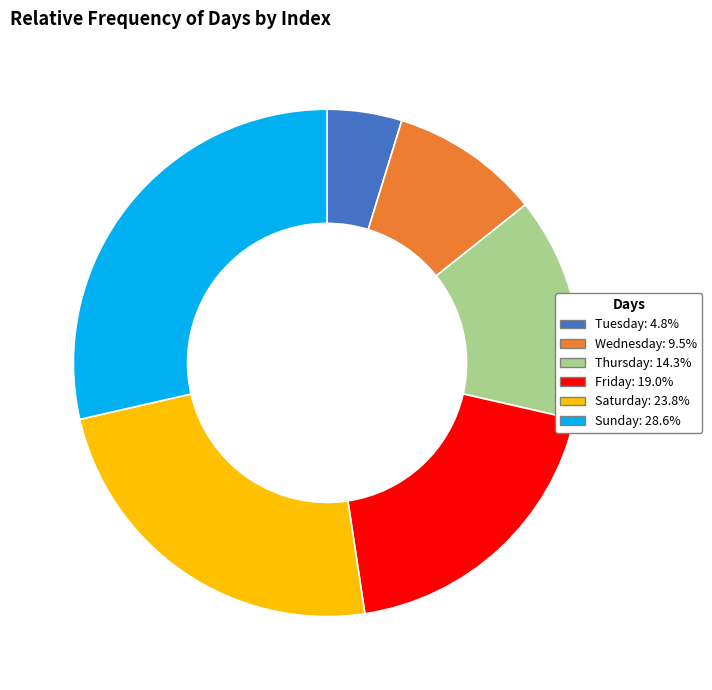

What is the ratio of the value at Tuesday: 4.8% to the value at Thursday: 14.3%?

0.3